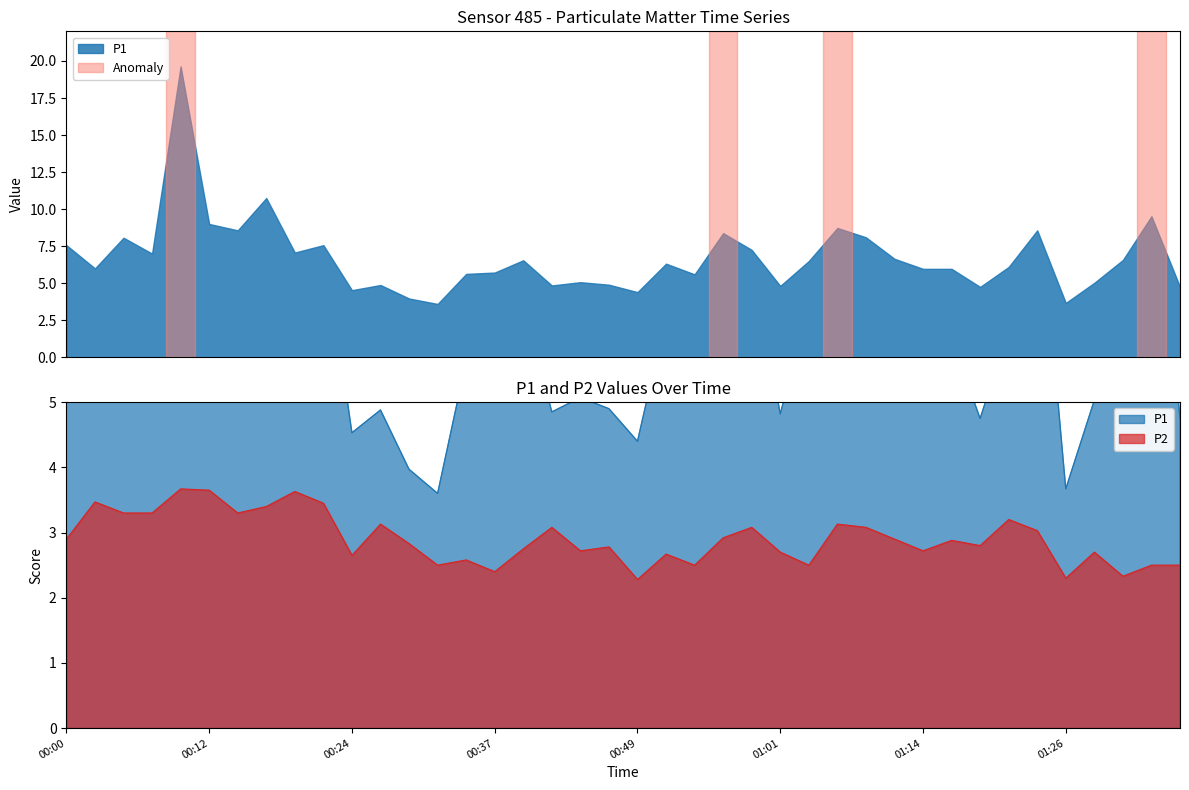

List the series in order of their overall mean, highest first.

P1, P2